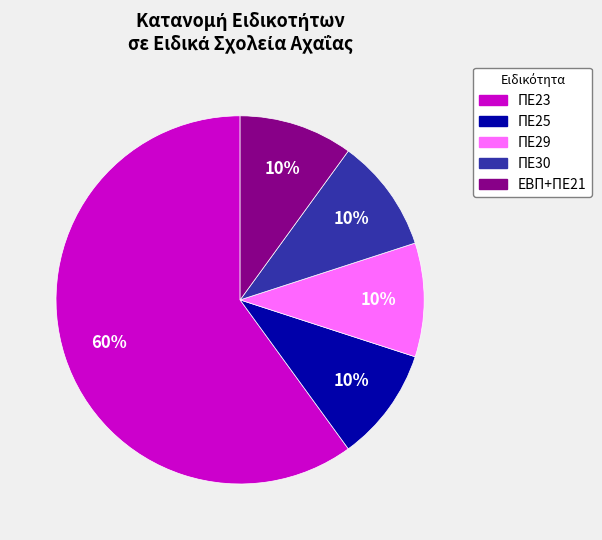

Combined, do ΠΕ25 and ΕΒΠ+ΠΕ21 account for over 50%?

No